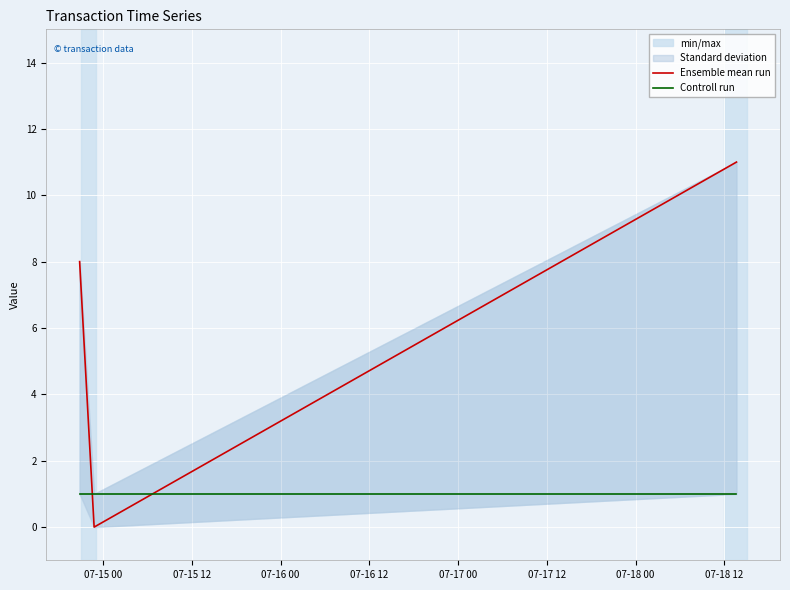

What position from the left is 07-16 00?

3